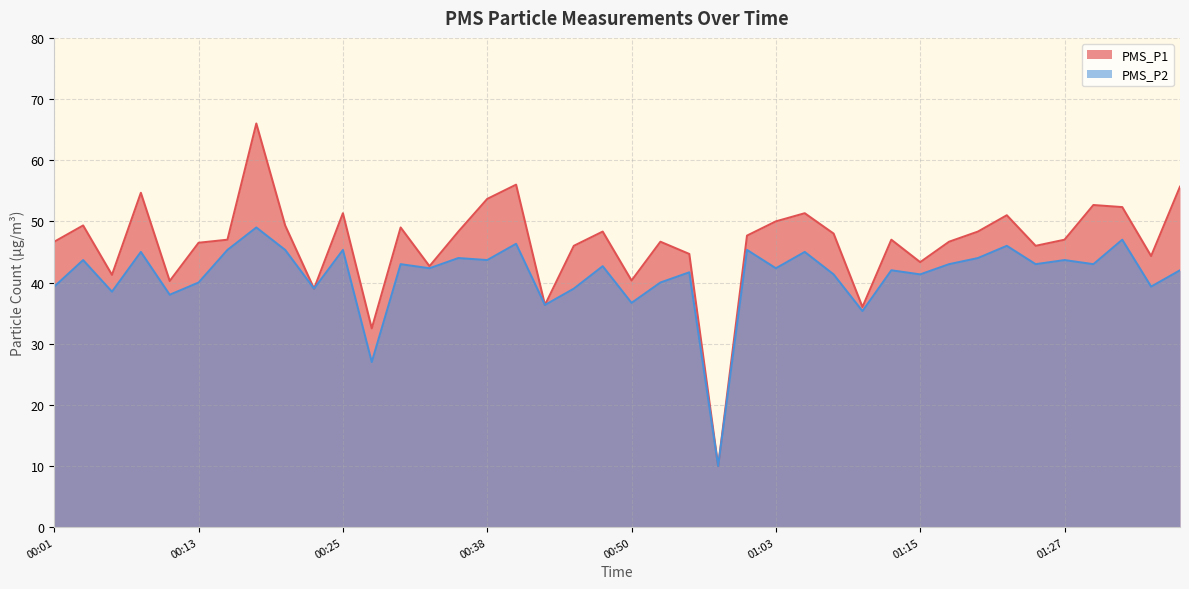

How many values in the PMS_P1 series are below 47?

18